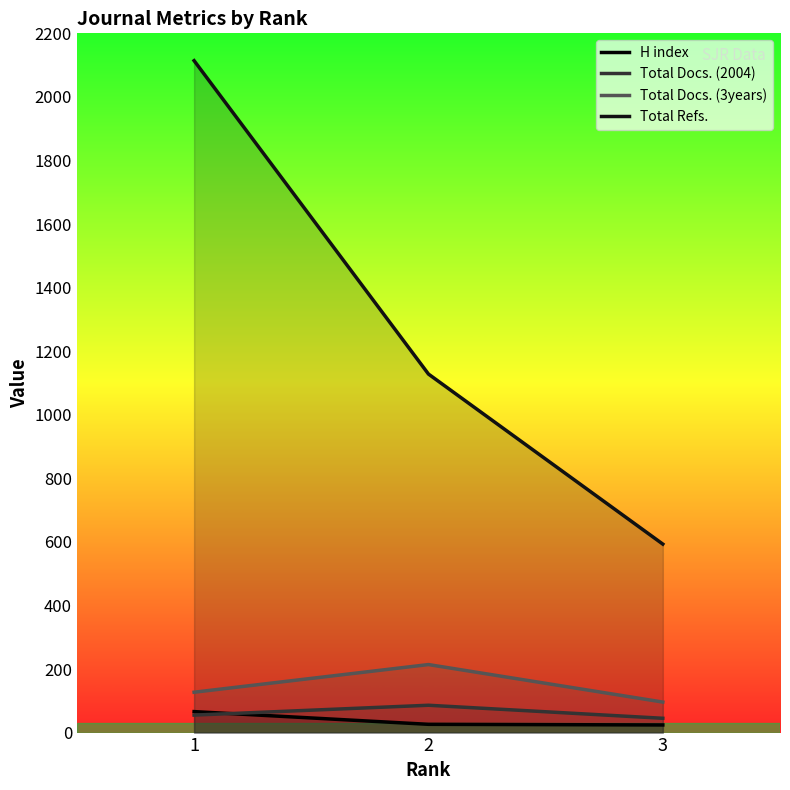

Rank the series by their maximum value, from lowest to highest.

H index, Total Docs. (2004), Total Docs. (3years), Total Refs.